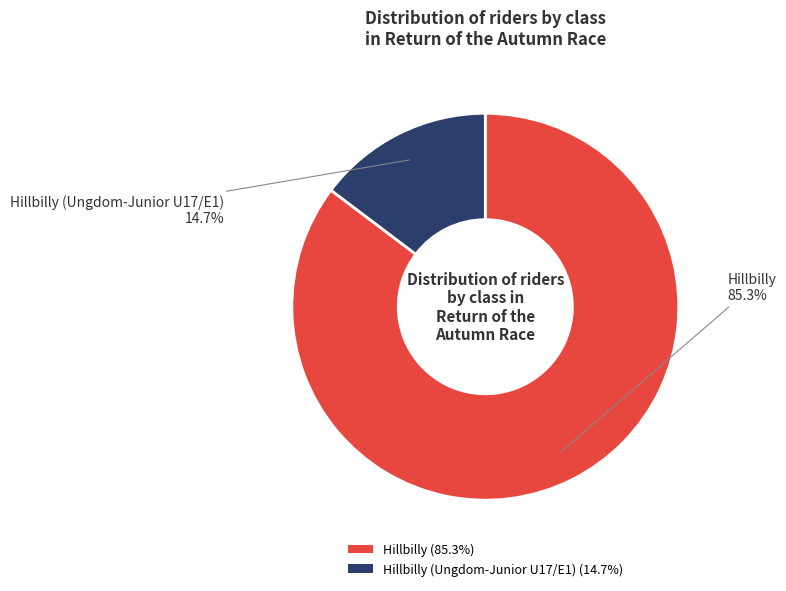

How many slices are in this pie chart?

2